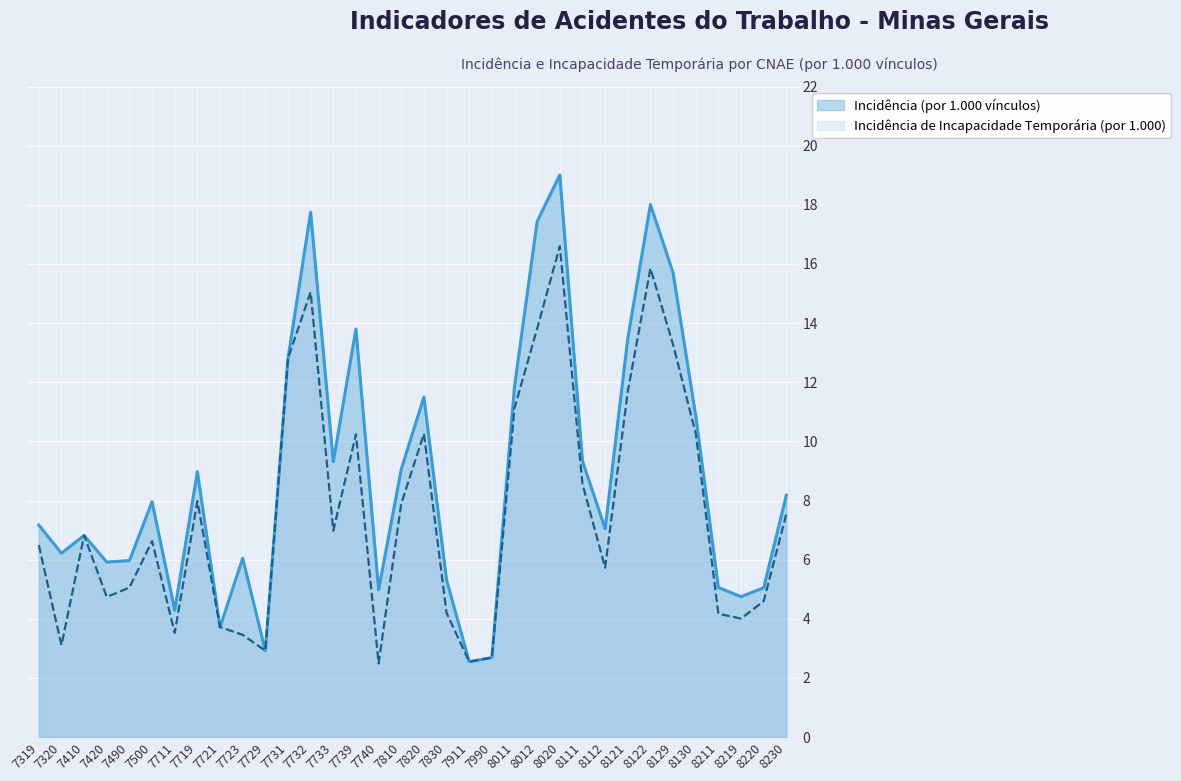

What is the average value of the Incidência de Incapacidade Temporária (por 1.000) series?

7.6